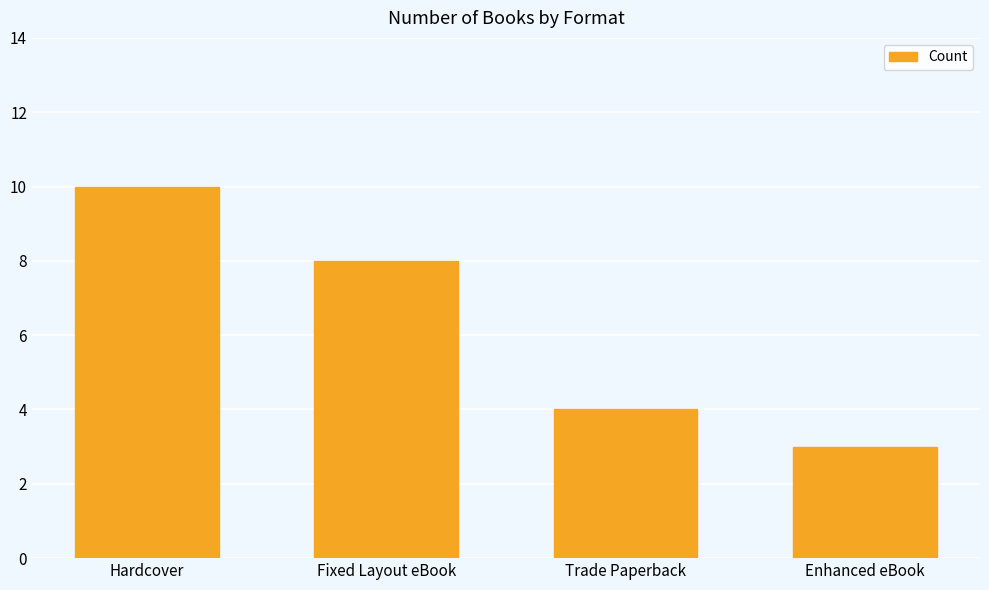

What is the sum of all values?

25